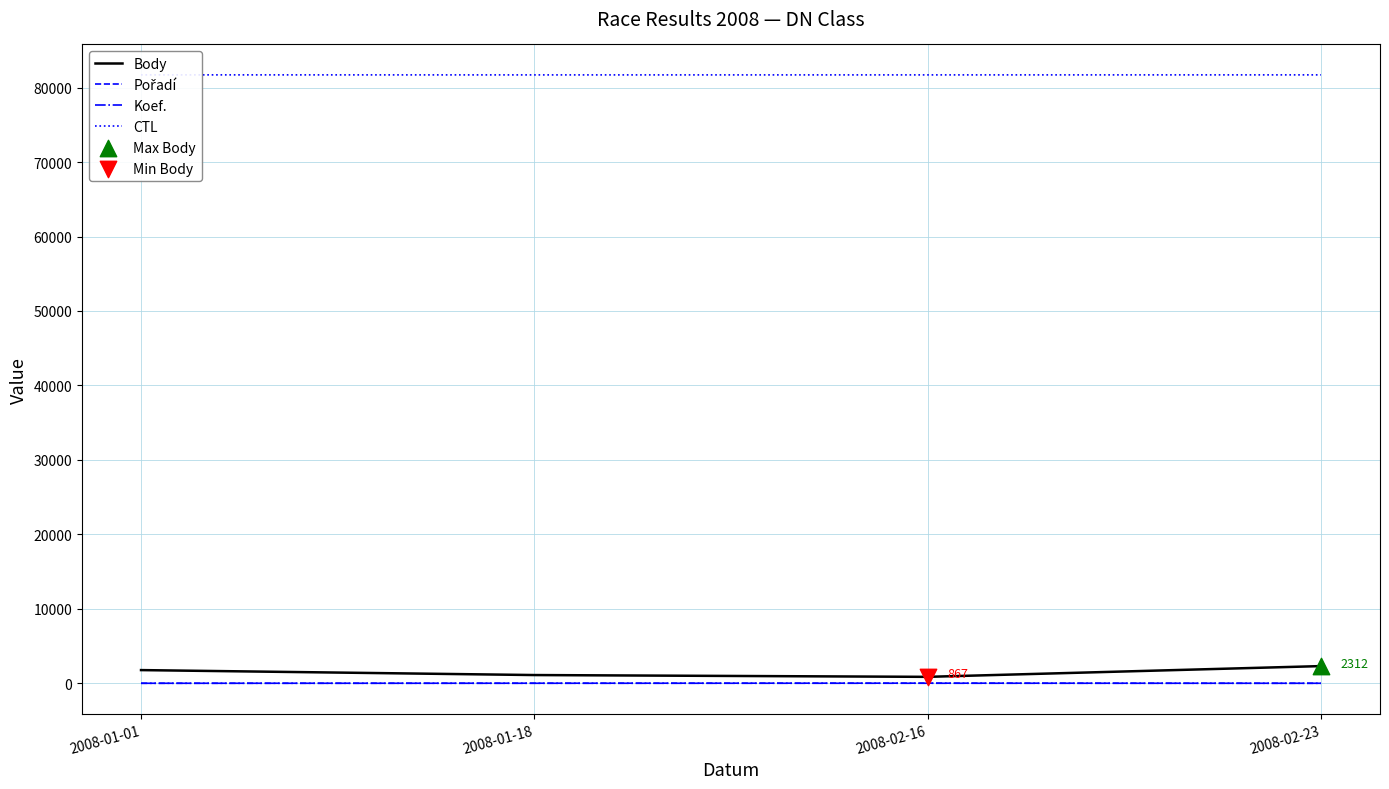

Is the value of Koef. at 2008-01-18 greater than the value of CTL at 2008-01-01?

No